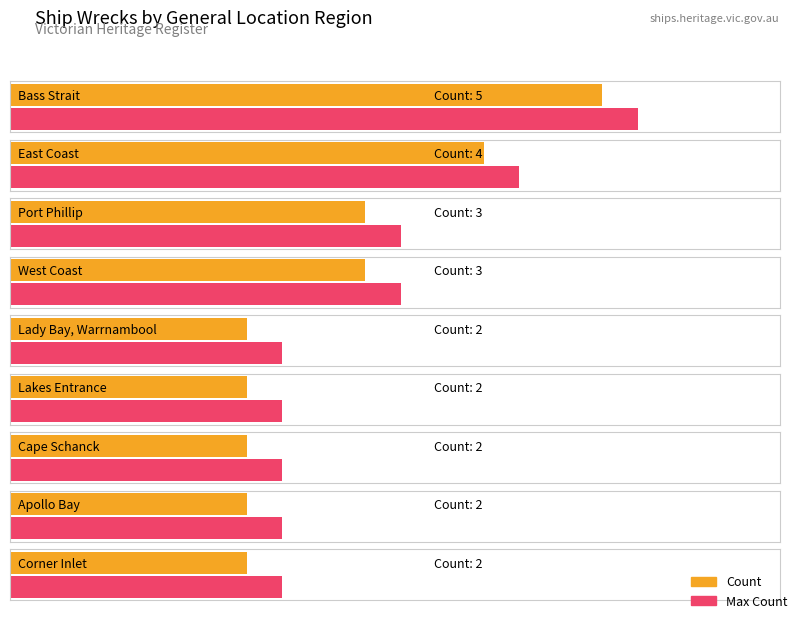

Reading right to left, what are all the values shown in this chart?

2	2	2	2	2	3	3	4	5